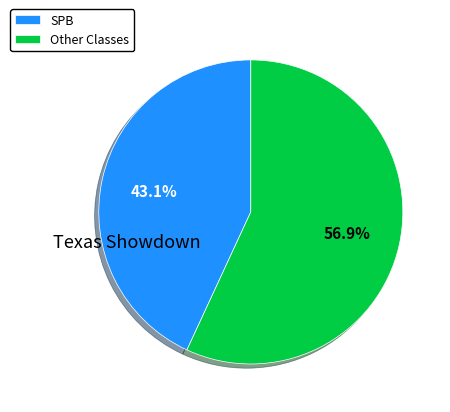

Count the number of slices in the pie.

2